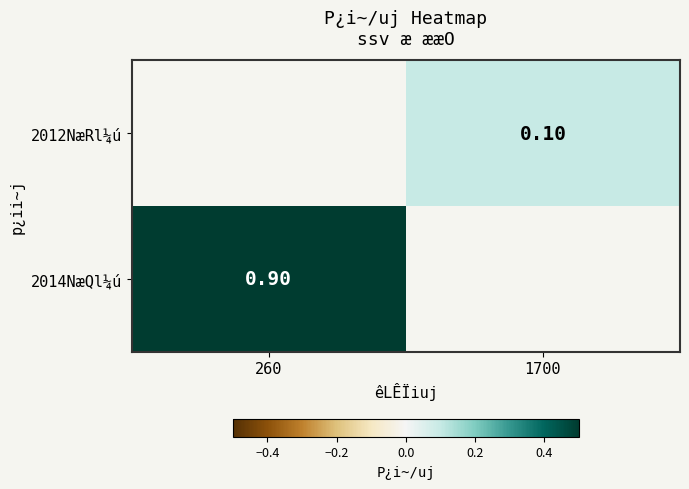

How many values in the 2012NæRl¼ú series exceed 0?

1